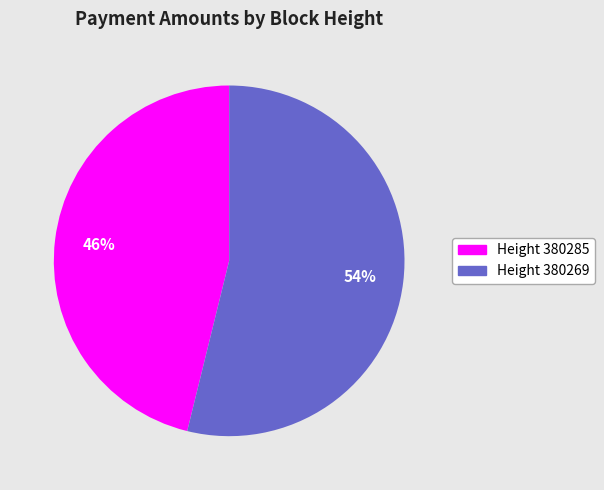

Is there any slice that represents more than half of the pie?

Yes